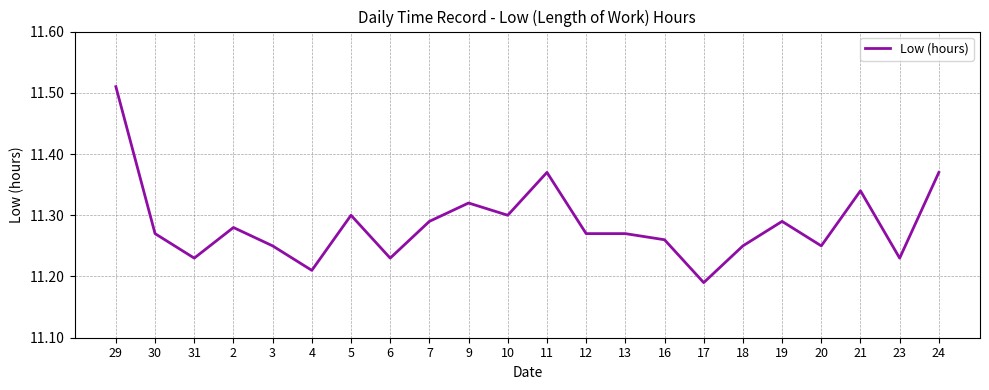

The chart shows a value of 15.0 at 17. True or false?

False